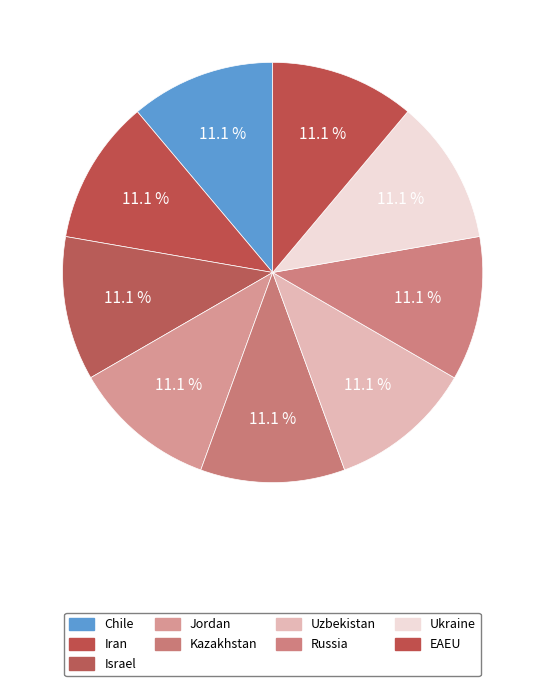

True or false: Jordan accounts for 11% of the total.

True